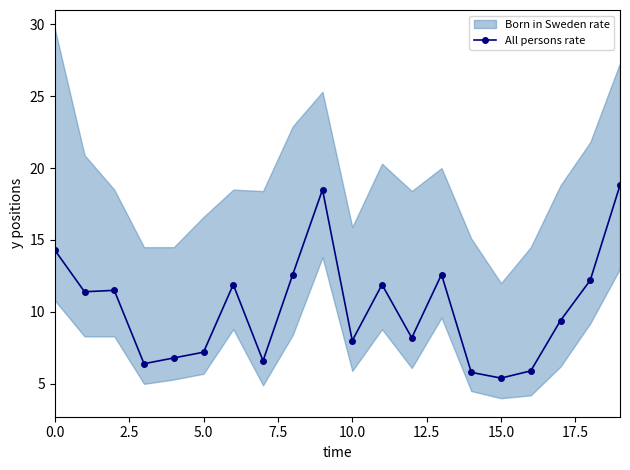

True or false: All persons rate has a value of 5.4 at 15.0.

True